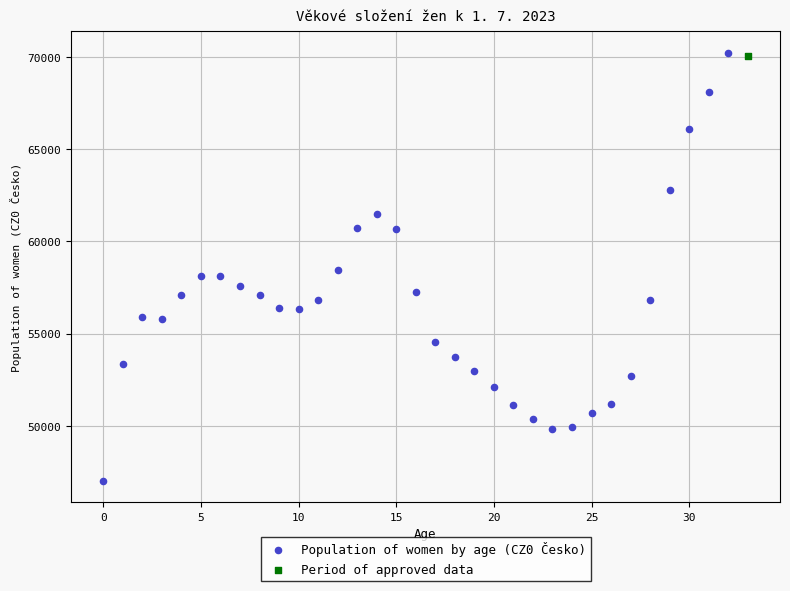

What are all the series names shown in the legend?

Population of women by age (CZ0 Česko), Period of approved data